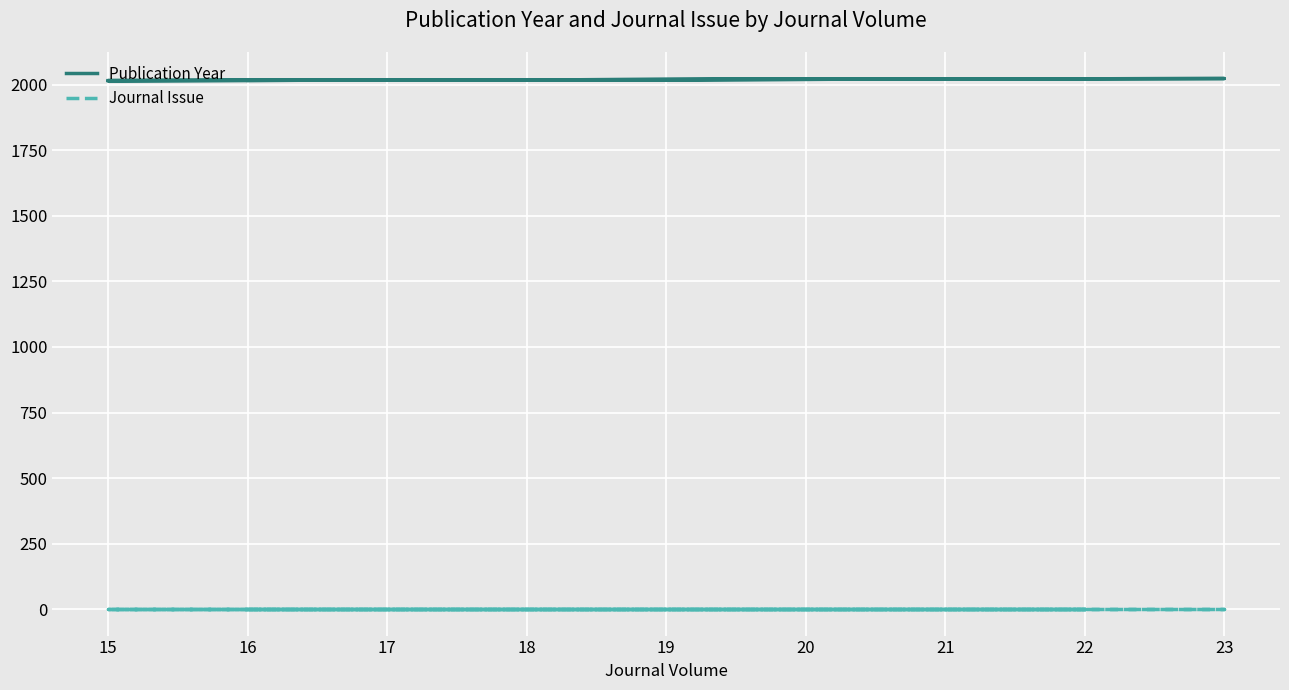

What is the average value of the Journal Issue series?

1